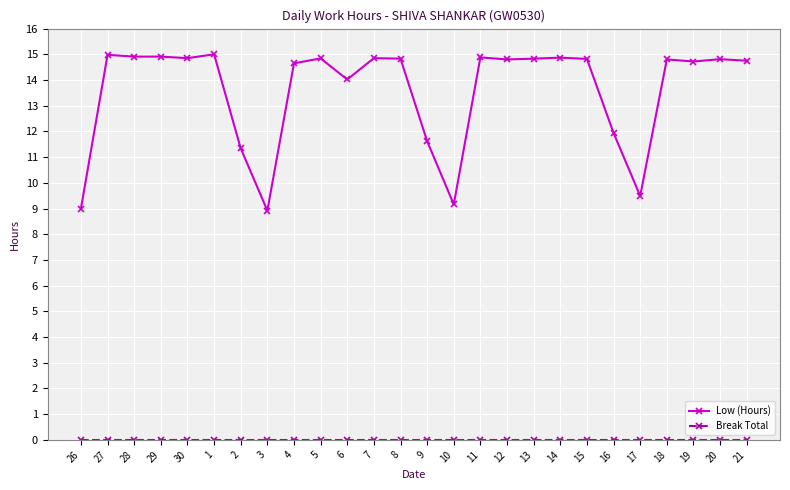

What is the sum of the Low (Hours) values at 7 and 2?

26.2